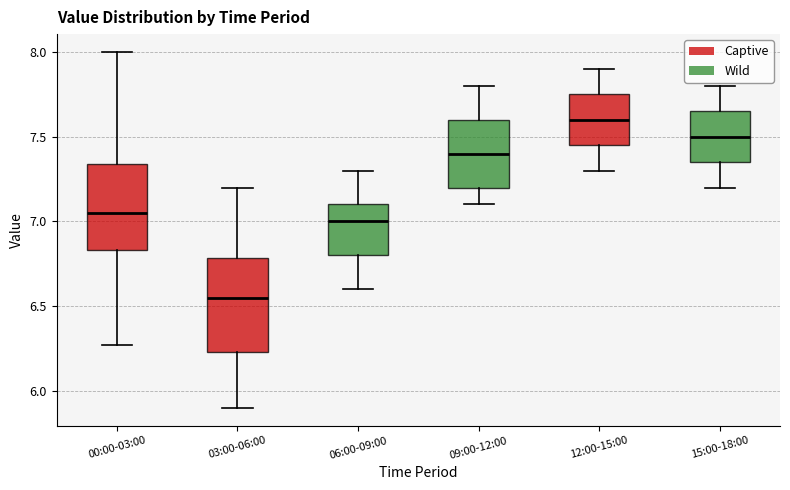

Which box's median line is the highest?

12:00-15:00